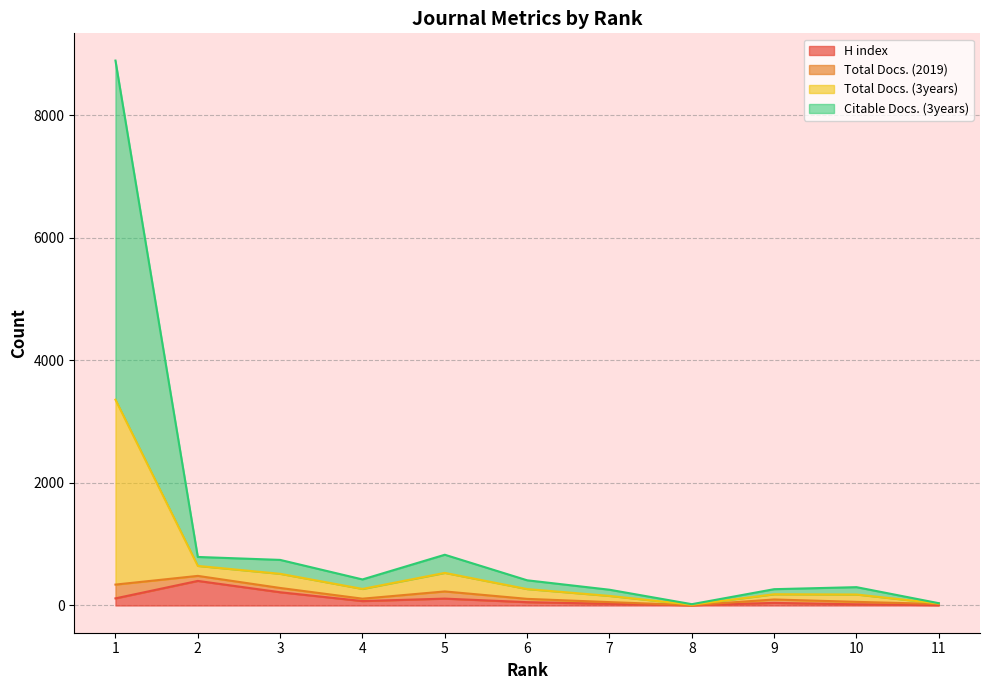

What are all the series names shown in the legend?

H index, Total Docs. (2019), Total Docs. (3years), Citable Docs. (3years)